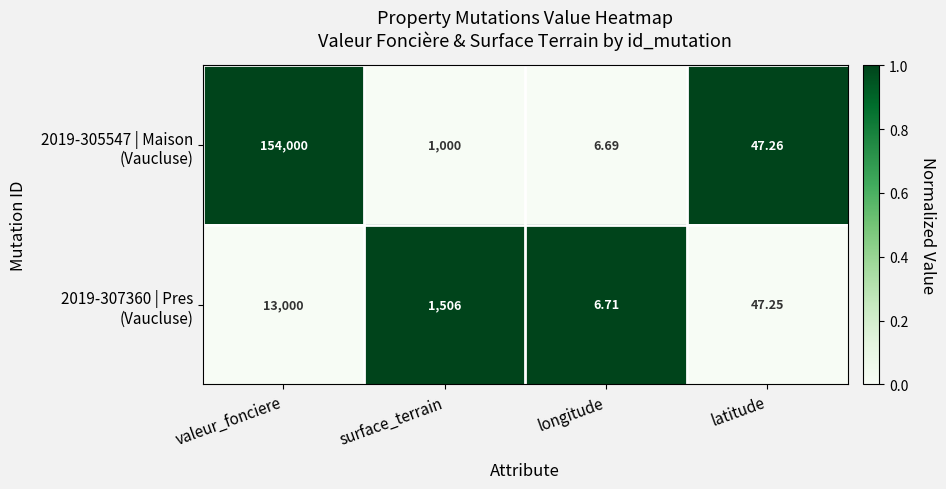

At which category is the sum across all series the highest?

valeur_fonciere